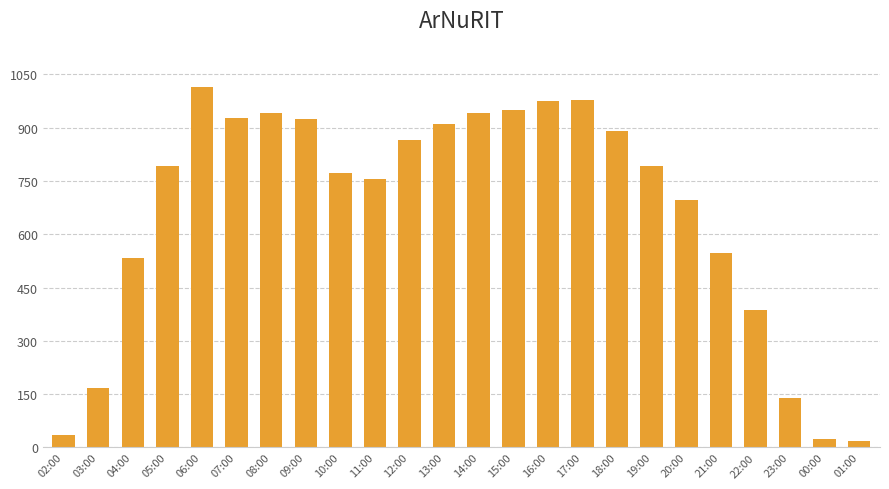

What is the value of the 24th bar from the left?

18